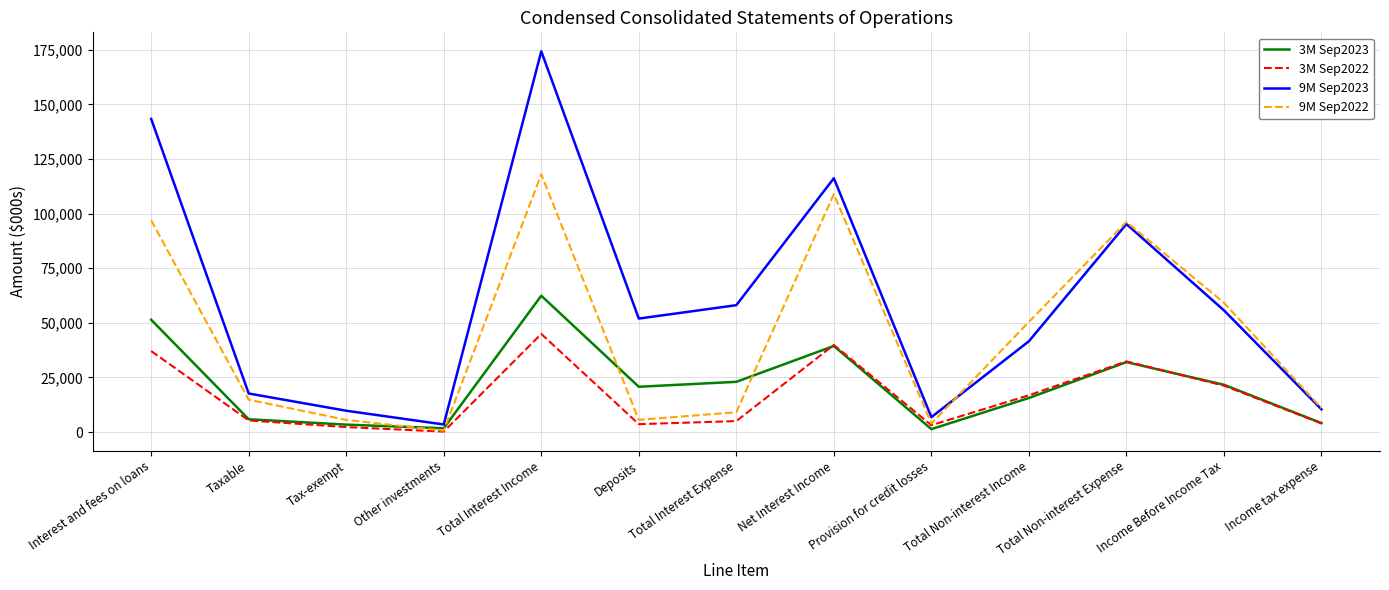

At how many categories does at least one series exceed 104564?

3